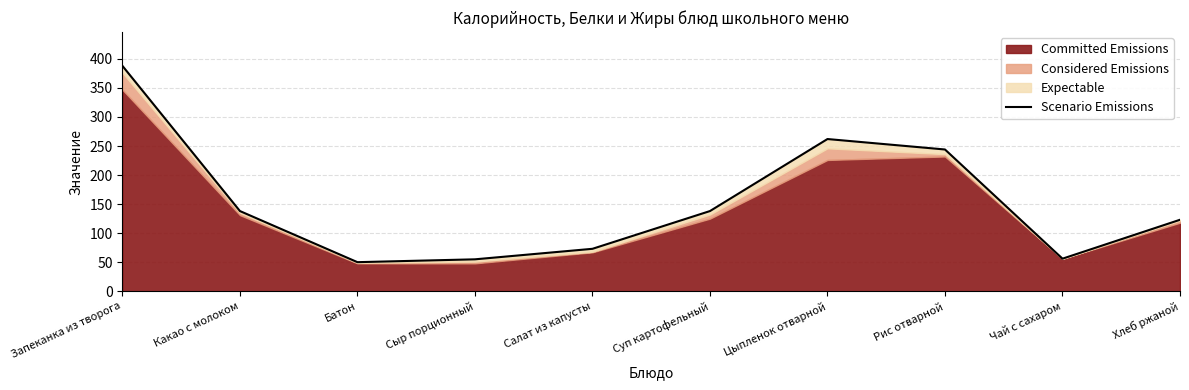

Is it true that the value at Рис отварной is 418.3?

False